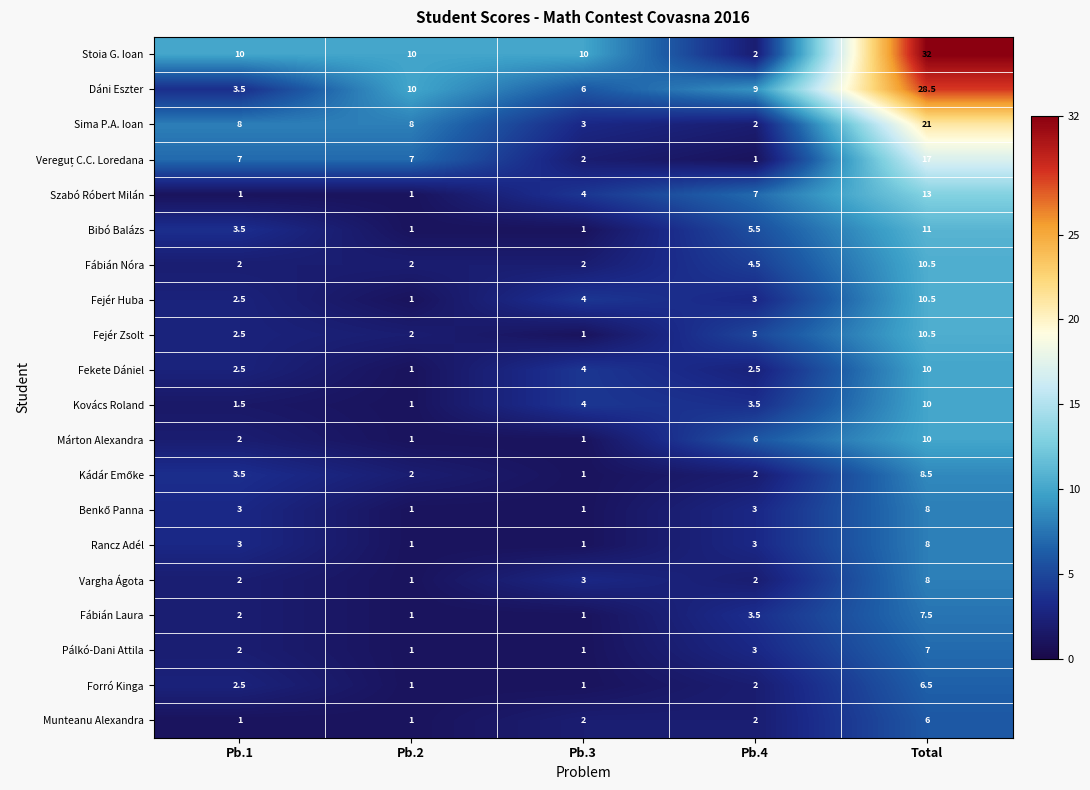

Rank the categories by Kovács Roland value from lowest to highest.

Pb.2, Pb.1, Pb.4, Pb.3, Total